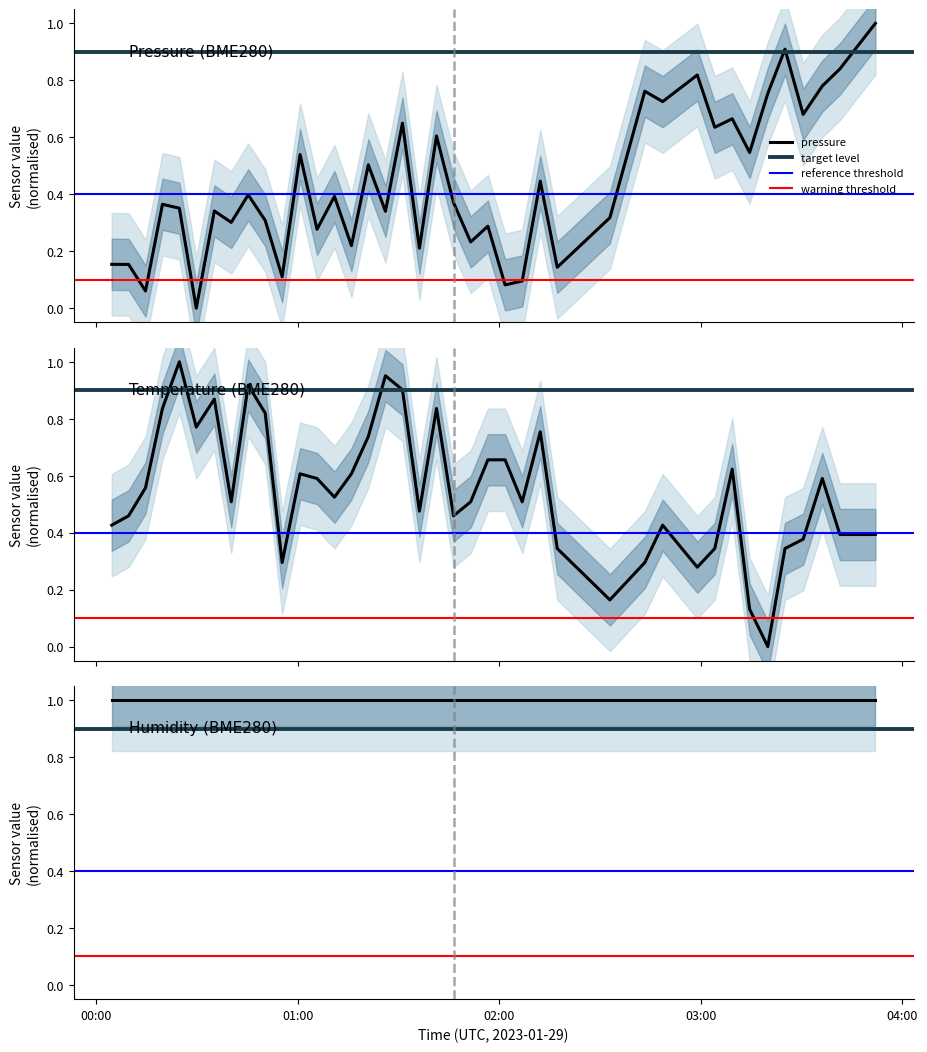

How many data points in temperature are above 0?

39